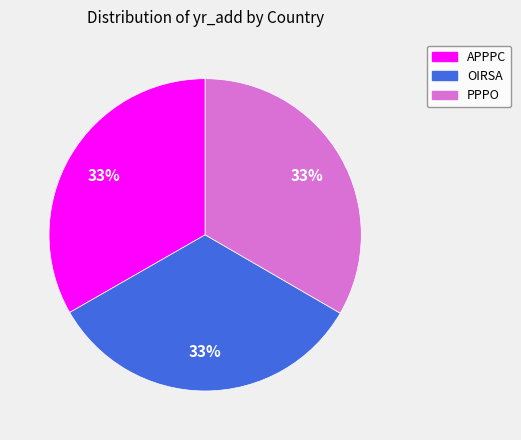

True or false: OIRSA accounts for 19% of the total.

False